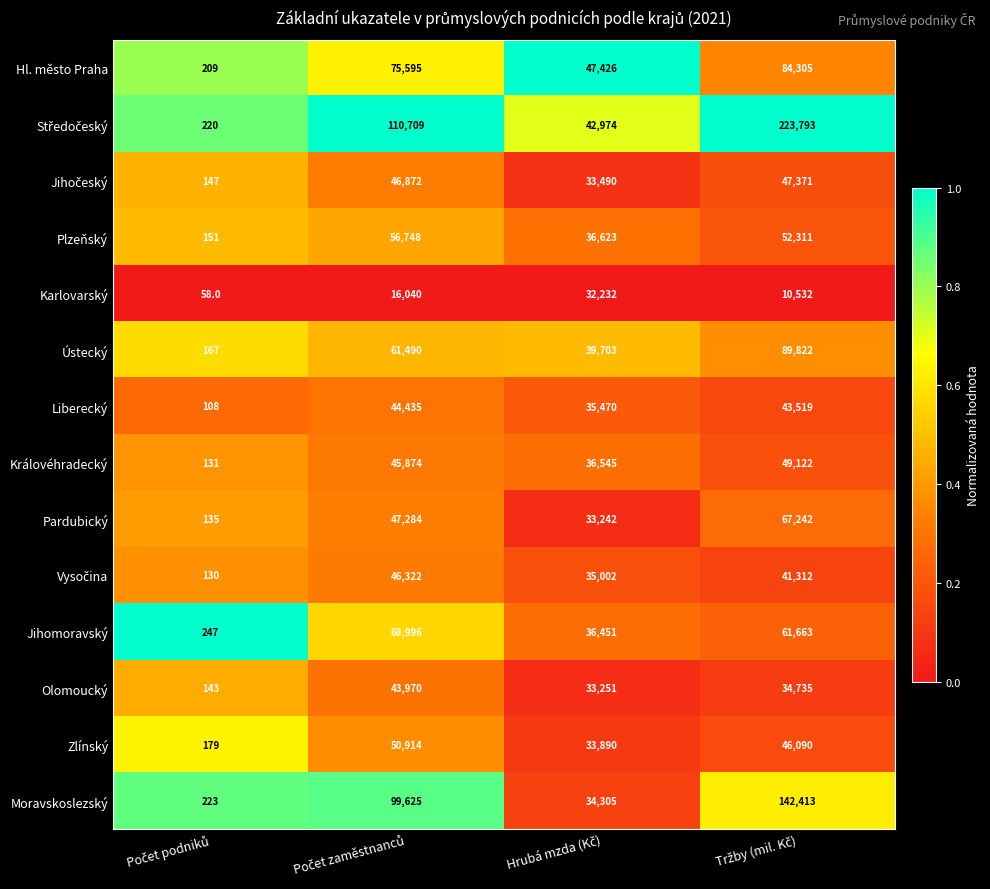

What is the average value of the Pardubický series?

36976